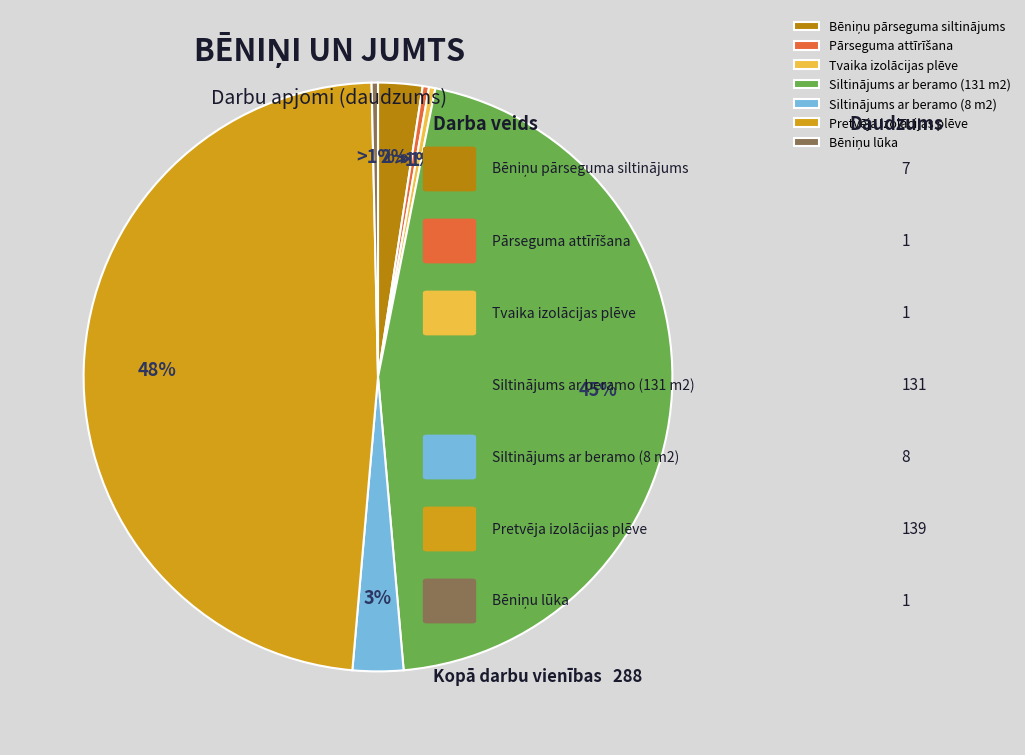

Approximately how many times larger is the value at Pārseguma attīrīšana compared to Tvaika izolācijas plēves ieklāšana?

1.0